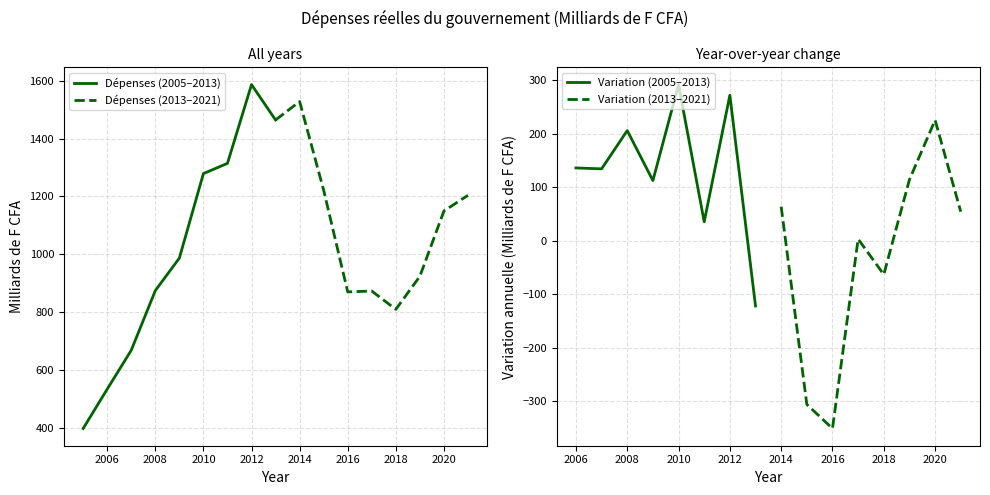

How many data points are above 986?

9